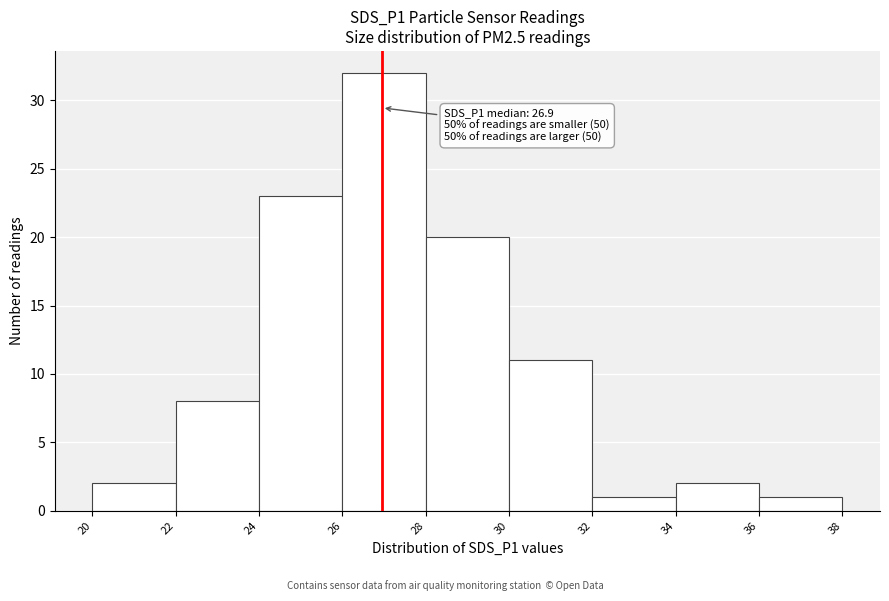

Over which range of the x-axis is the bar tallest?

26 to 28